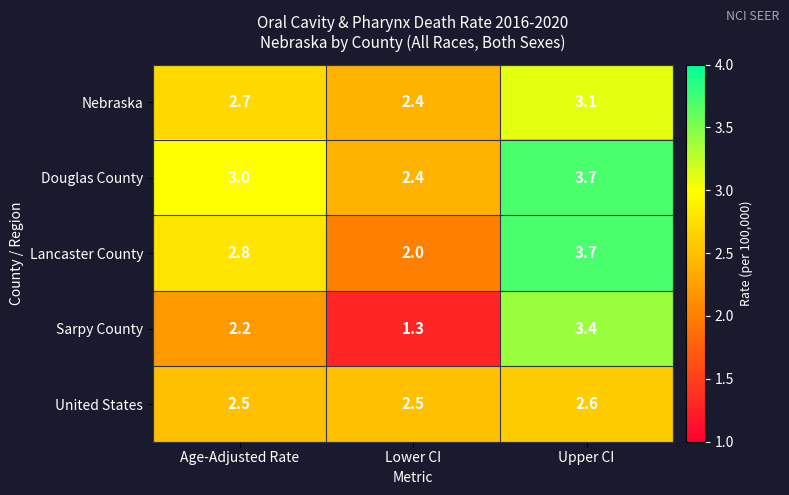

What is the sum of the United States values at Upper CI and Lower CI?

5.1